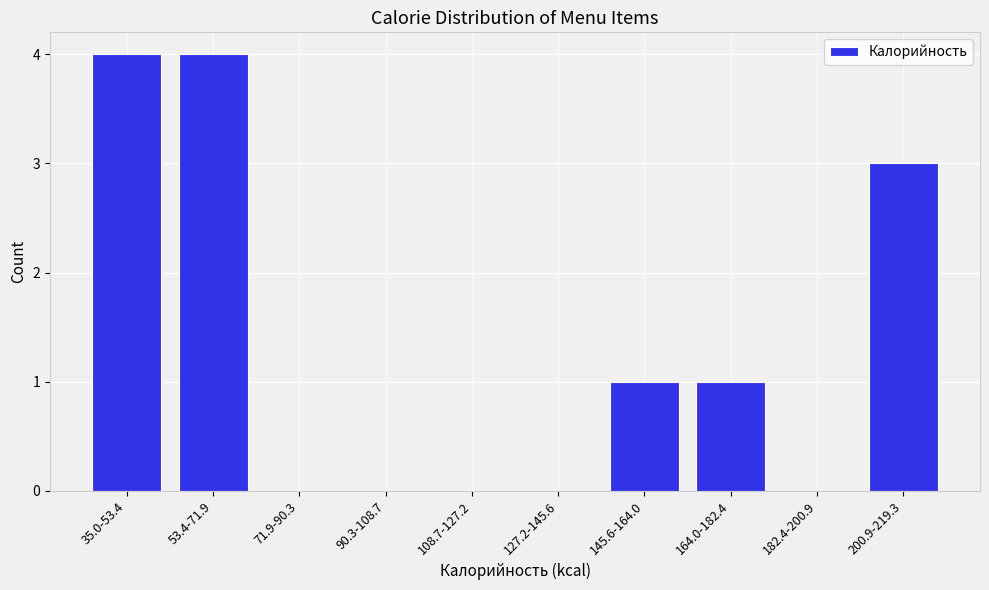

Reading right to left, extract all data points from this chart.

200.9-219.3=3	182.4-200.9=0	164.0-182.4=1	145.6-164.0=1	127.2-145.6=0	108.7-127.2=0	90.3-108.7=0	71.9-90.3=0	53.4-71.9=4	35.0-53.4=4